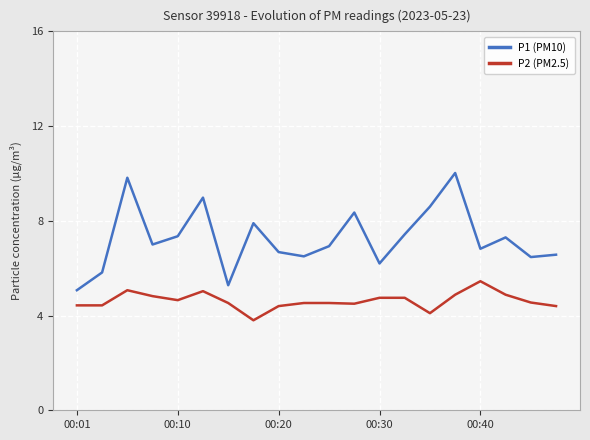

How many values in the P1 (PM10) series are below 7?

10